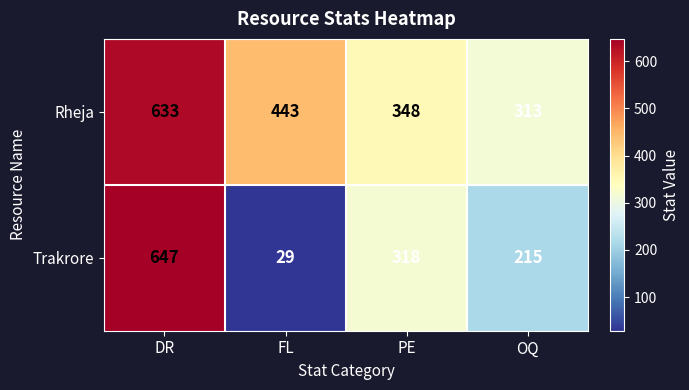

Reading right to left, what are all the values shown in this chart?

Rheja: OQ=313	PE=348	FL=443	DR=633
Trakrore: OQ=215	PE=318	FL=29	DR=647